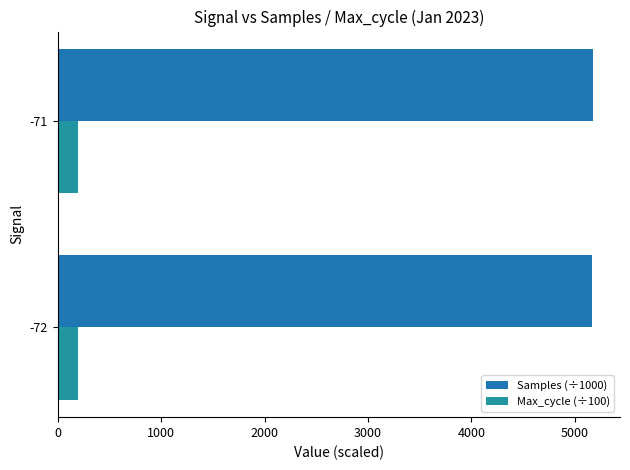

How many series are shown in this chart?

2